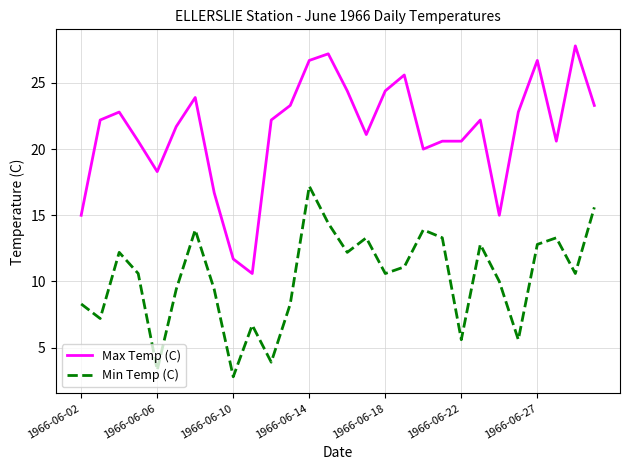

Which series has the widest spread of values?

Max Temp (C)